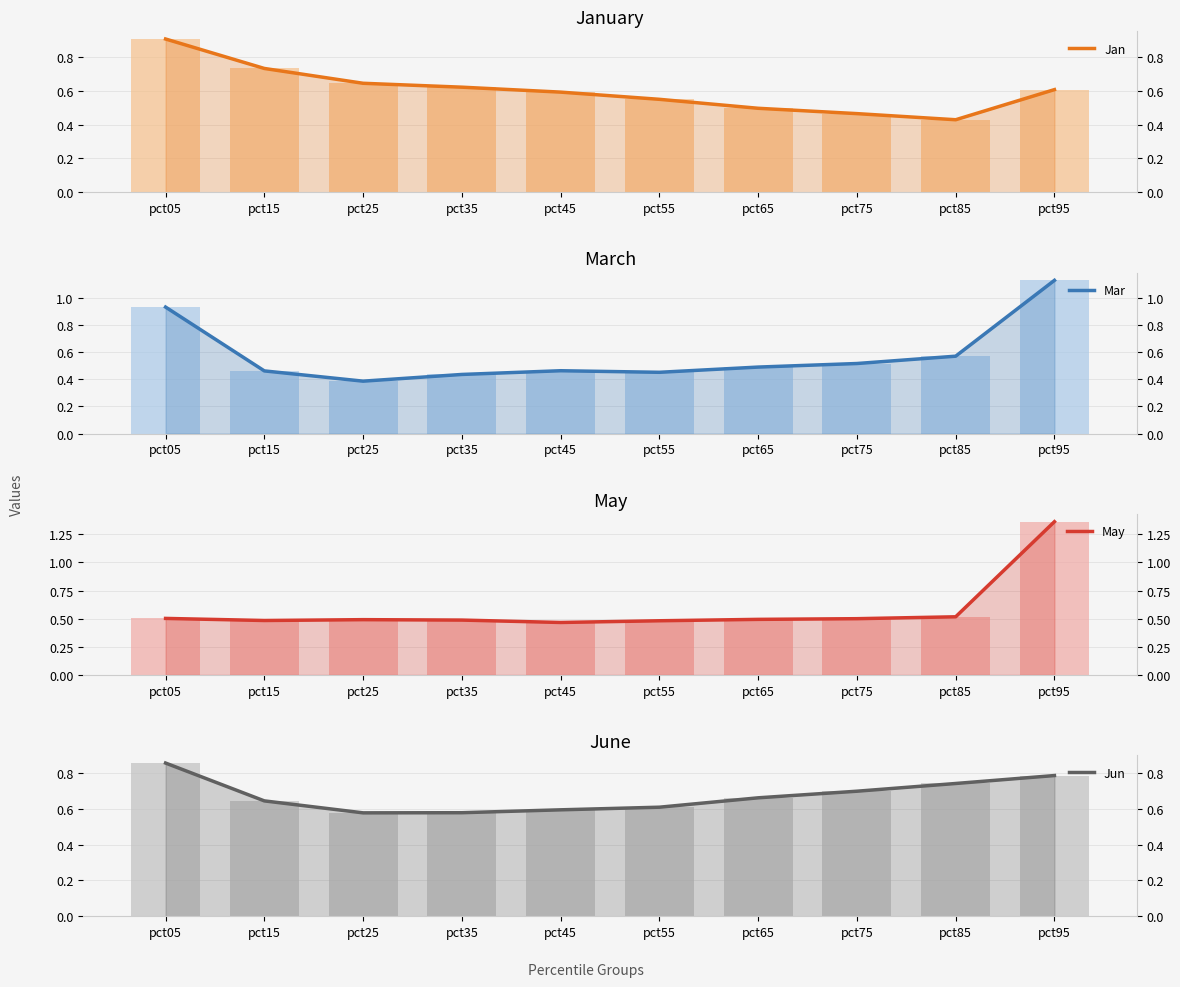

Are the bars grouped side by side (vs. stacked)?

Yes